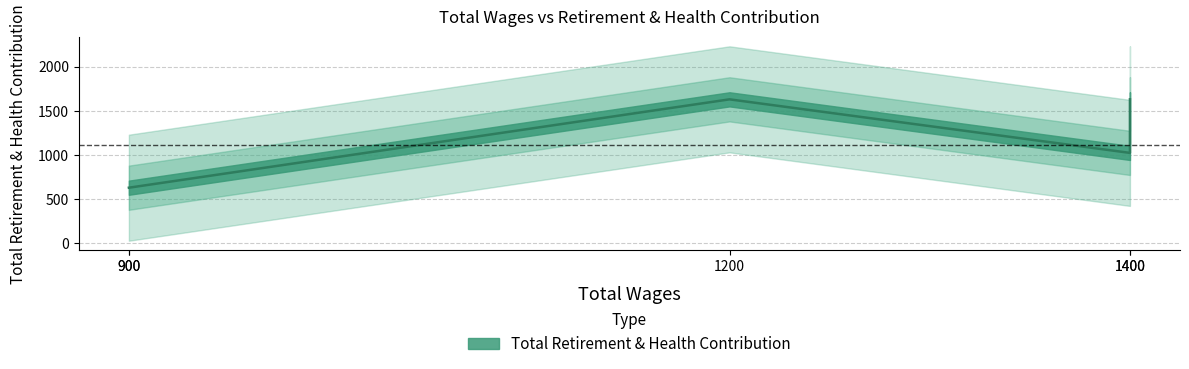

Rank the categories by value from highest to lowest.

1400, 1200, 1400, 900, 900